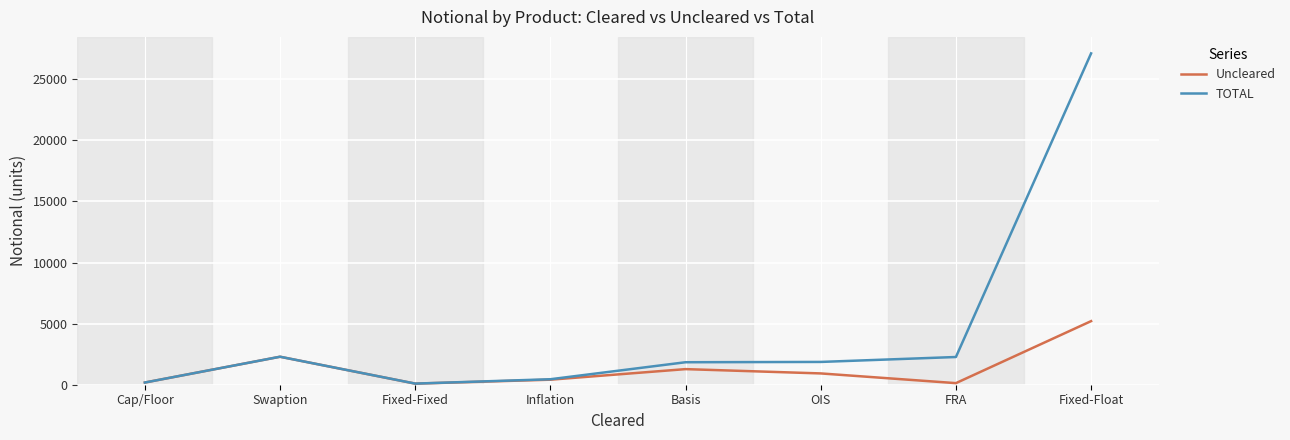

What is the minimum value for Uncleared?

90